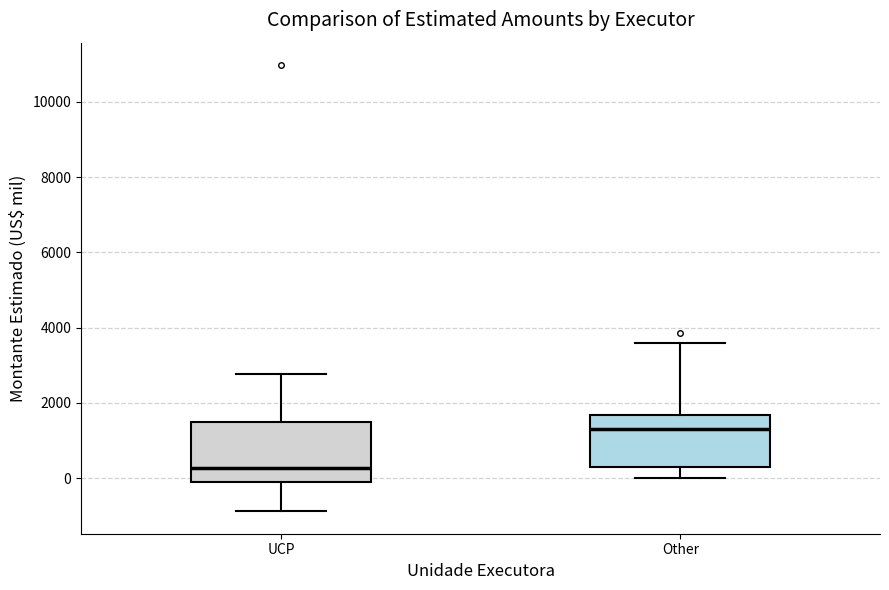

Where is the upper edge of the box for Other on the y-axis? The values are not printed on the chart, so give them approximately, as read against the axis.

1600